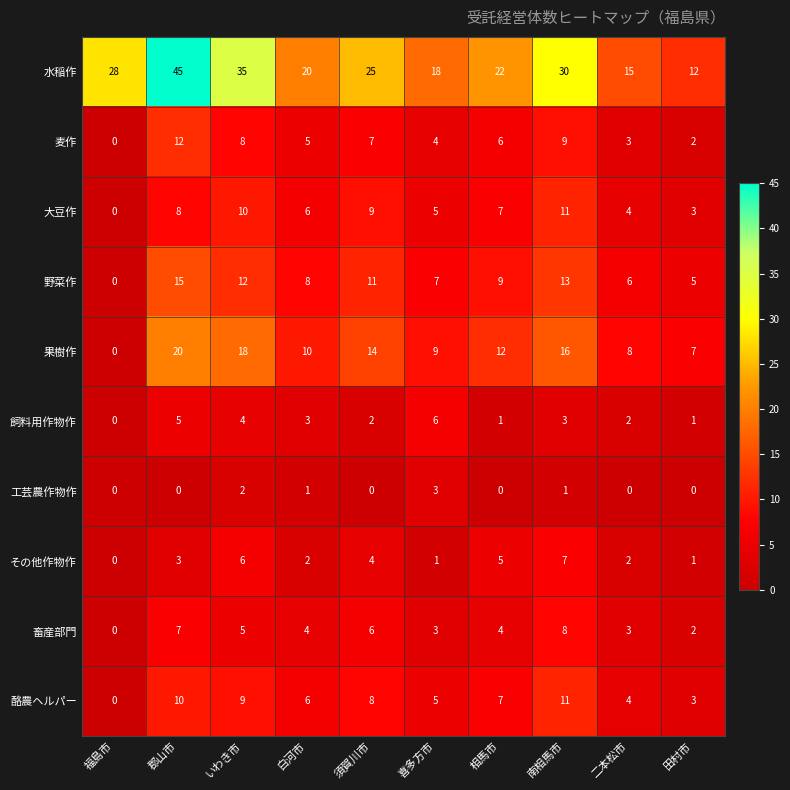

List the labels in order of 水稲作 value, smallest first.

田村市, 二本松市, 喜多方市, 白河市, 相馬市, 須賀川市, 福島市, 南相馬市, いわき市, 郡山市